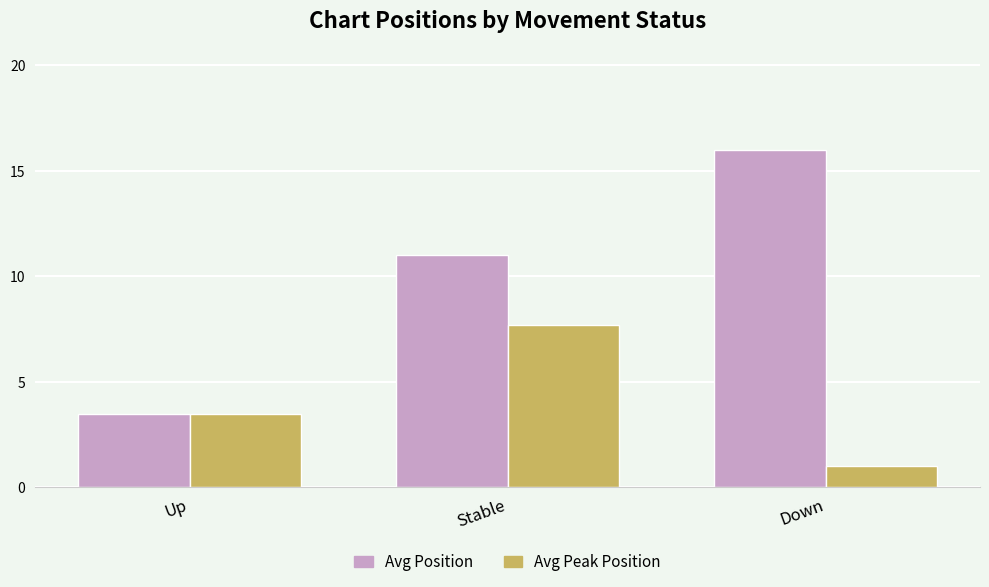

Between Up and Down, which series saw the biggest shift?

Avg Position